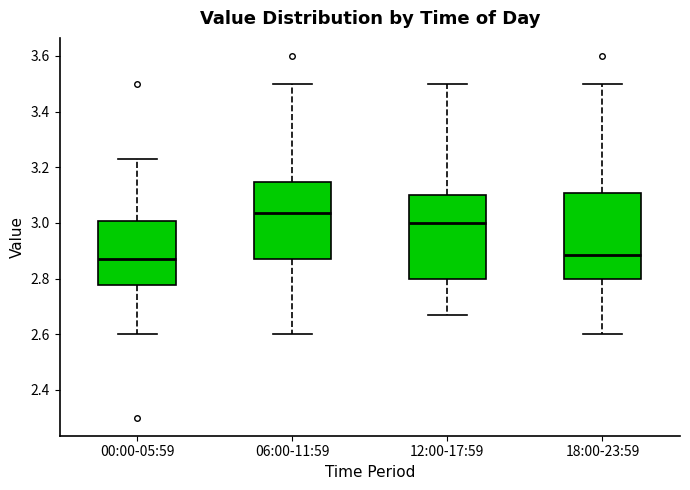

Which box's median line is the highest?

06:00-11:59